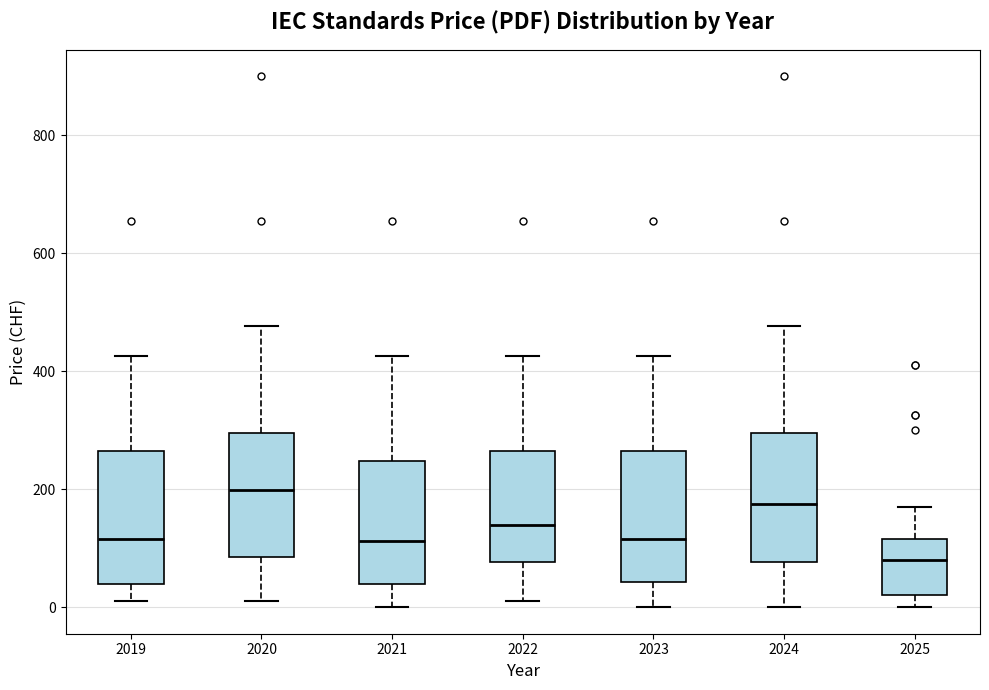

Reading left to right, transcribe this box plot: for each box, give where its median line is, the range the box spans, and where its two whiskers end, as read against the y-axis. The values are not printed on the chart, so give them approximately, as read against the axis.

2019: median 120, box 40 to 260, whiskers 20 to 420
2020: median 200, box 80 to 300, whiskers 20 to 480
2021: median 120, box 40 to 240, whiskers 0 to 420
2022: median 140, box 80 to 260, whiskers 20 to 420
2023: median 120, box 40 to 260, whiskers 0 to 420
2024: median 180, box 80 to 300, whiskers 0 to 480
2025: median 80, box 20 to 120, whiskers 0 to 180